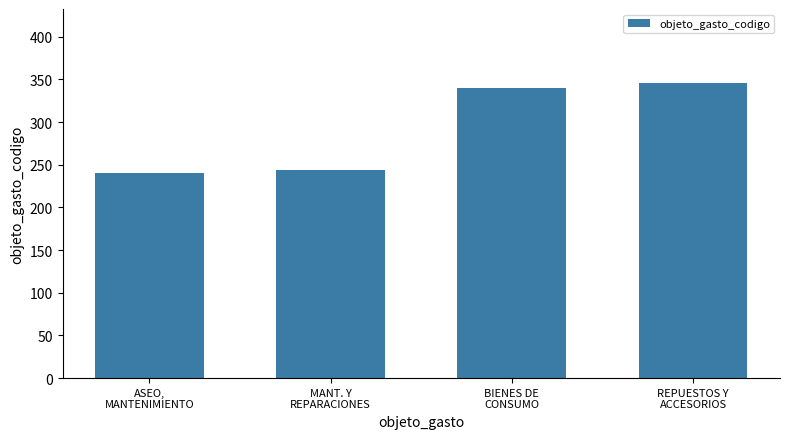

Is it true that the value at MANT. Y
REPARACIONES is 244?

True